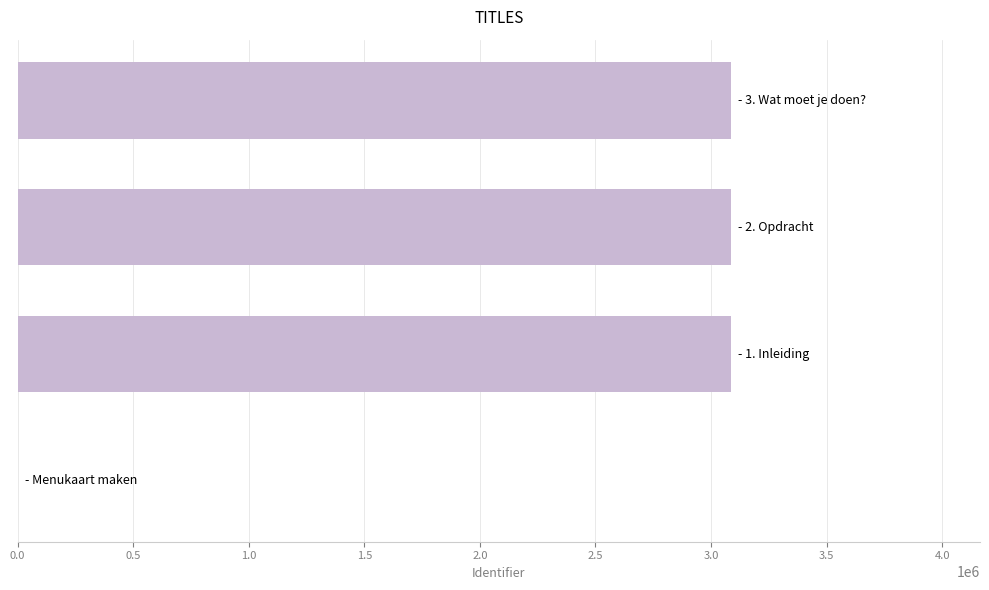

What is the maximum value shown in the chart?

3084163